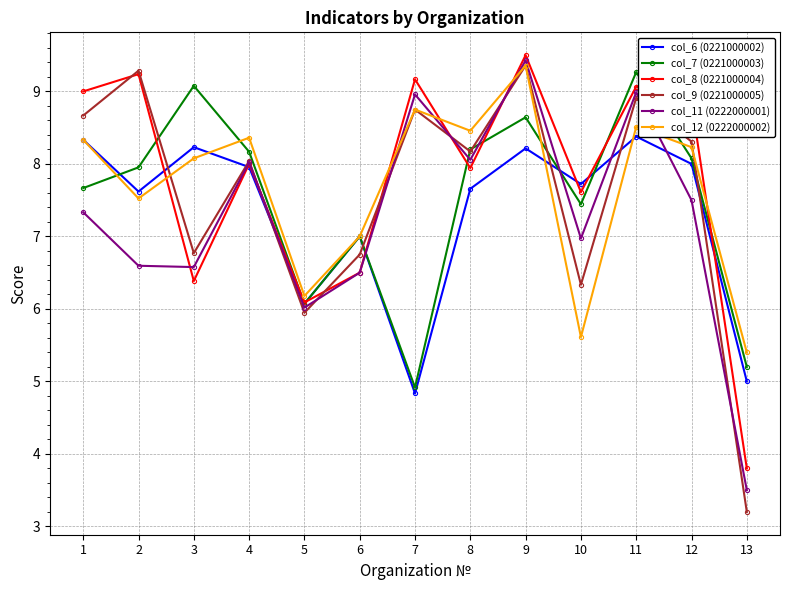

Which series changed the most between 1 and 13?

col_9 (0221000005)